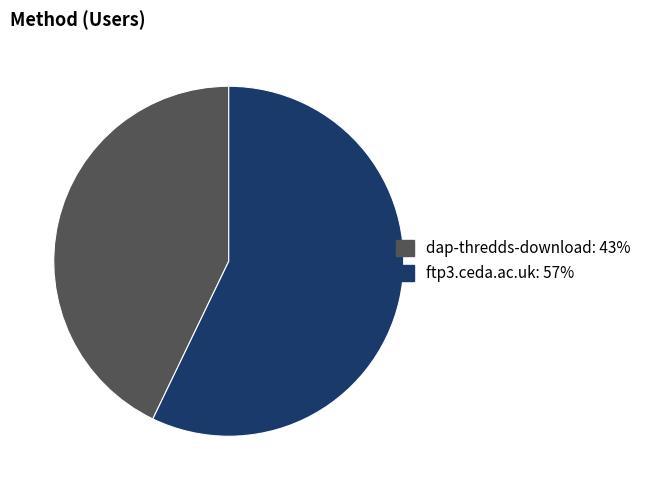

Does dap-thredds-download account for over 50% of the chart?

No